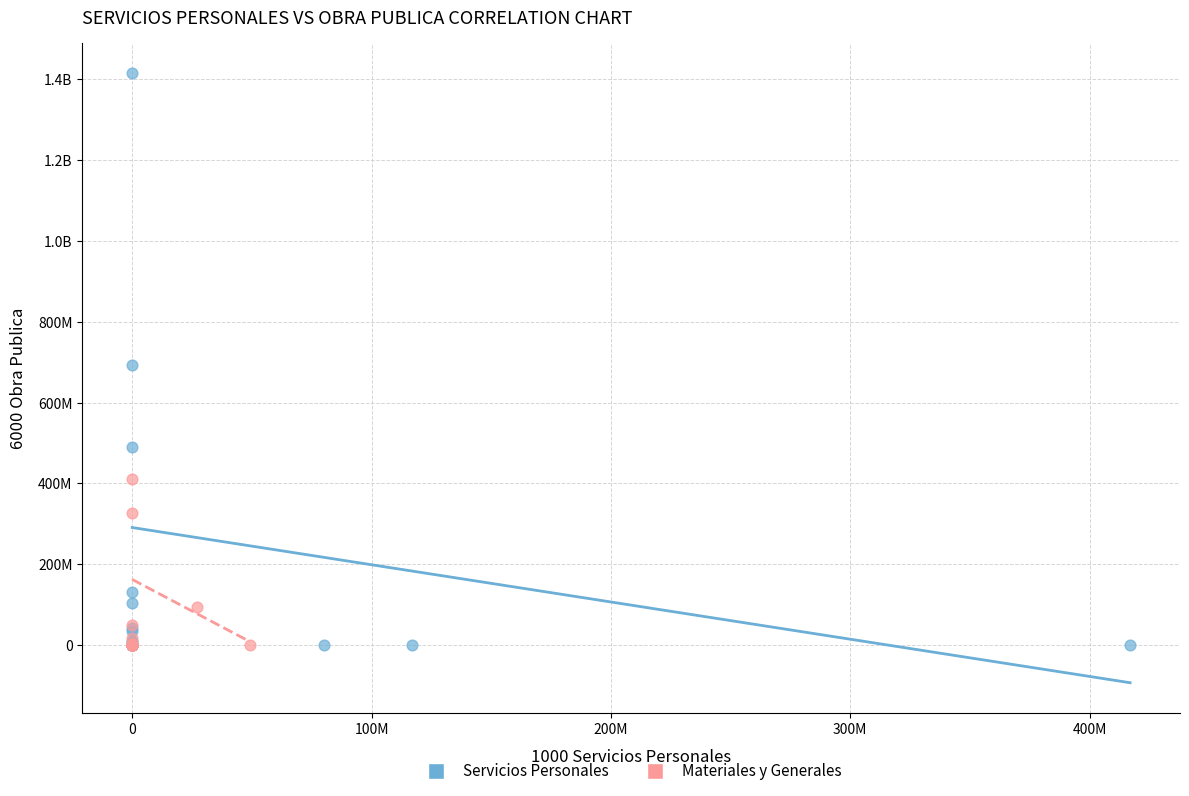

What are all the series names shown in the legend?

Servicios Personales, Materiales y Generales